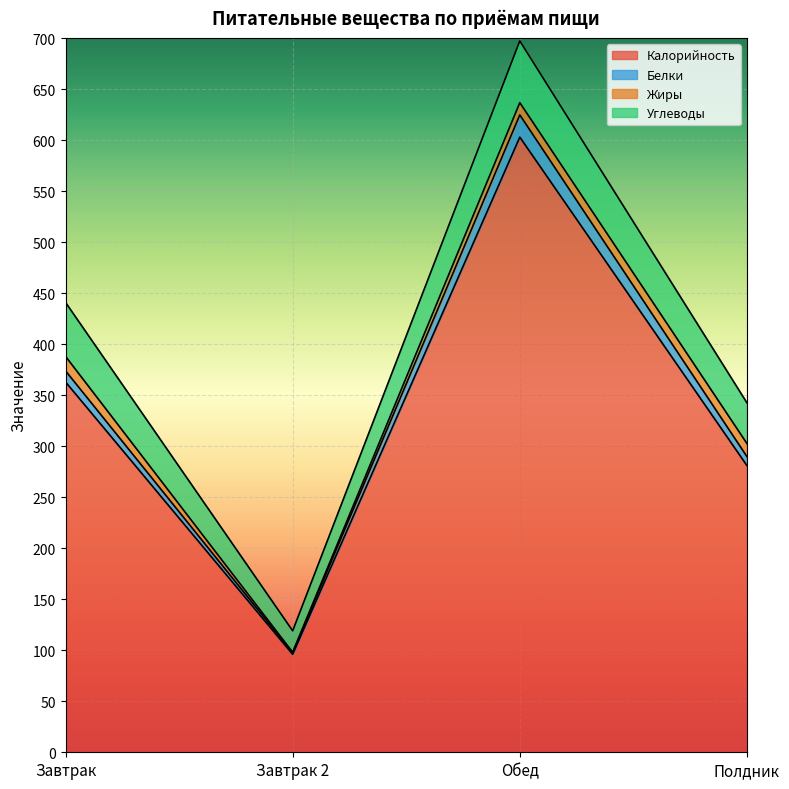

How many data points in Белки are less than 373?

2